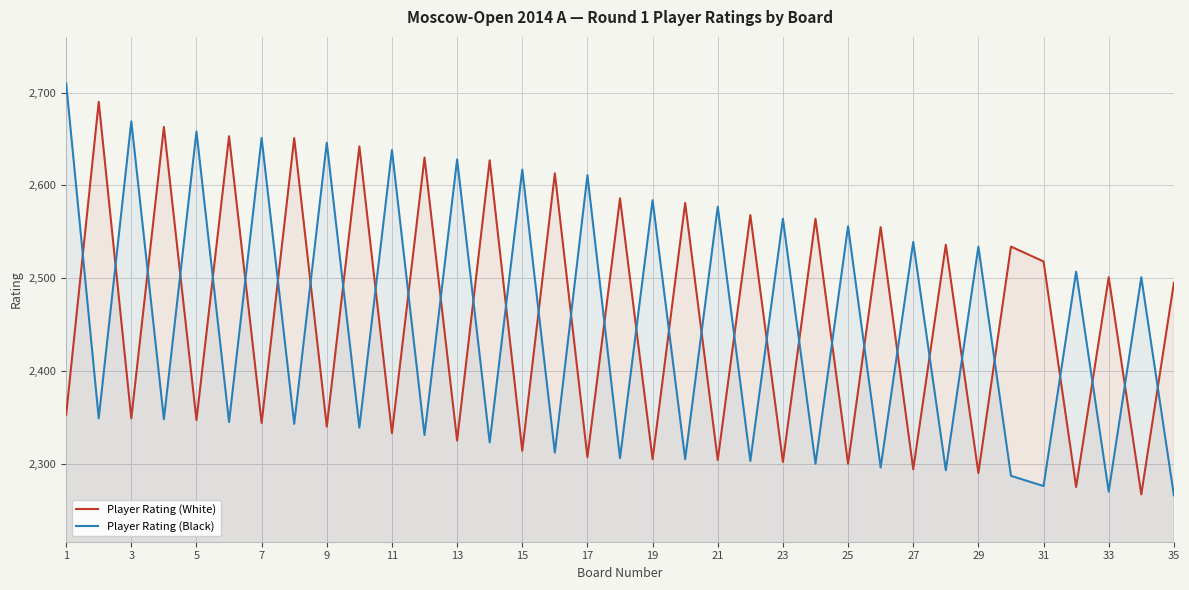

Reading left to right, transcribe all the data shown in this chart.

Player Rating (White): 2353	2690	2349	2663	2347	2653	2344	2651	2340	2642	2333	2630	2325	2627	2314	2613	2307	2586	2305	2581	2304	2568	2302	2564	2300	2555	2294	2536	2290	2534	2518	2275	2501	2267	2495
Player Rating (Black): 2710	2349	2669	2348	2658	2345	2651	2343	2646	2339	2638	2331	2628	2323	2617	2312	2611	2306	2584	2305	2577	2303	2564	2300	2556	2296	2539	2293	2534	2287	2276	2507	2270	2501	2266